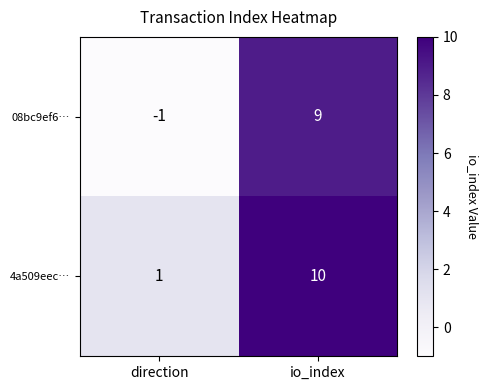

What is the maximum value shown in the chart?

10